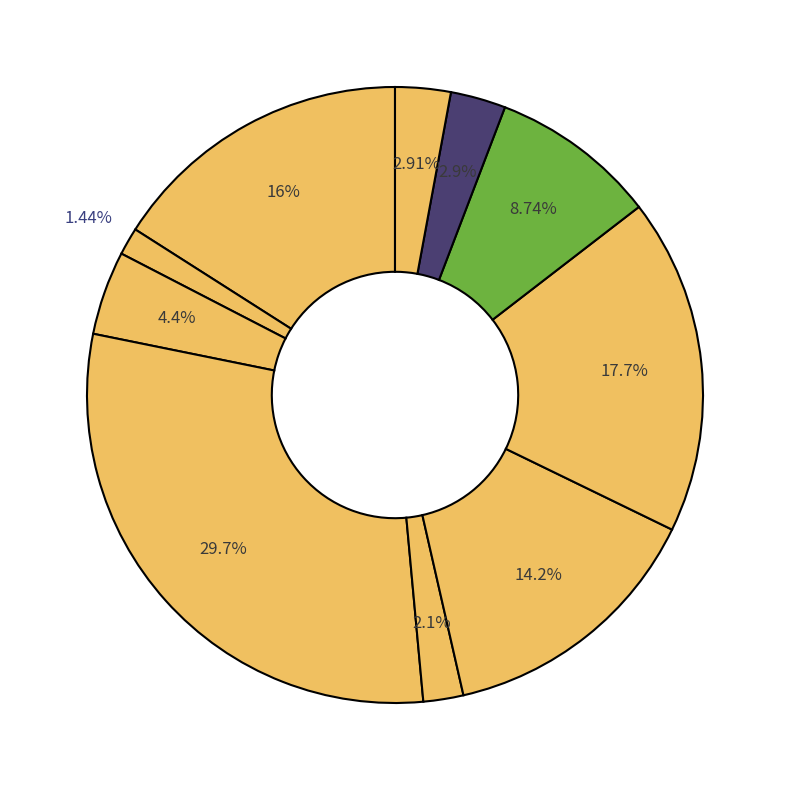

To the nearest percent, what is the difference between the largest and smallest slice percentages?

28%